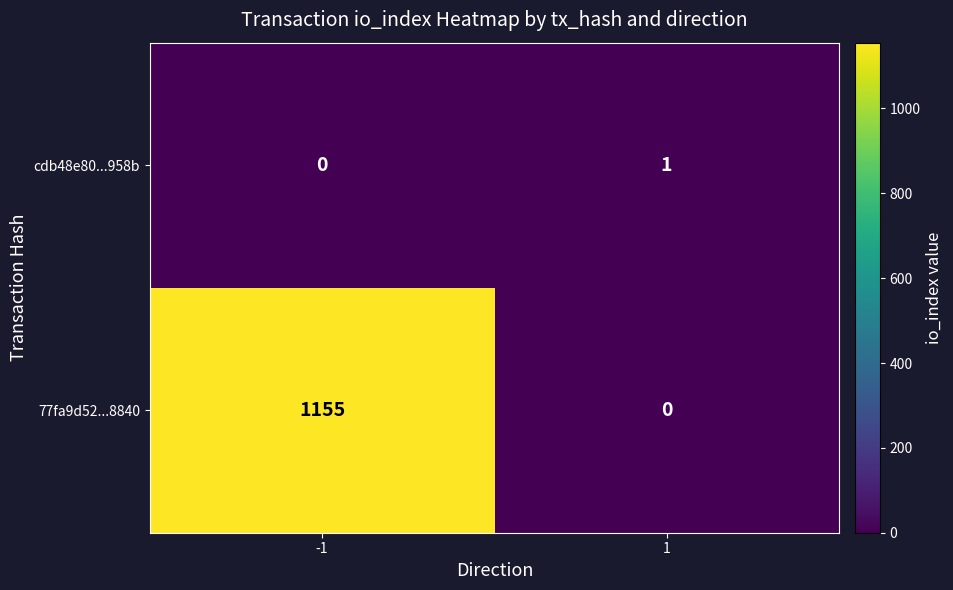

How many values in the 77fa9d52...8840 series are below 1155?

1